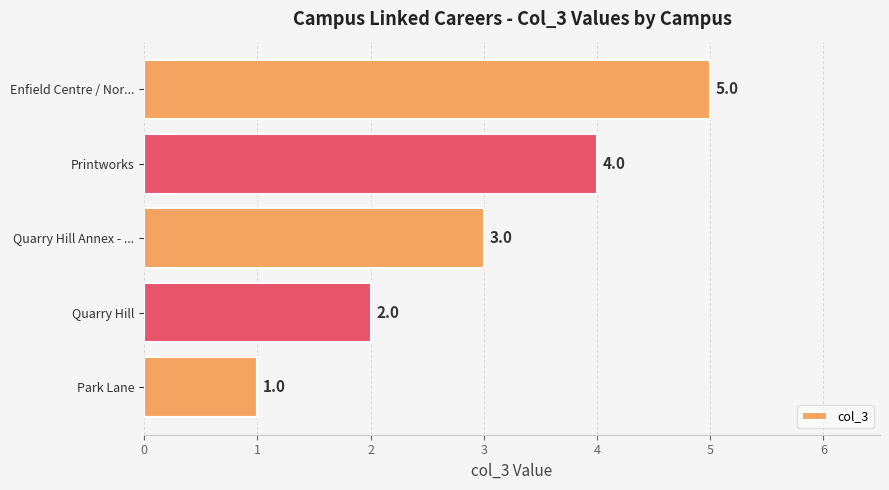

How many data points does each series have?

5